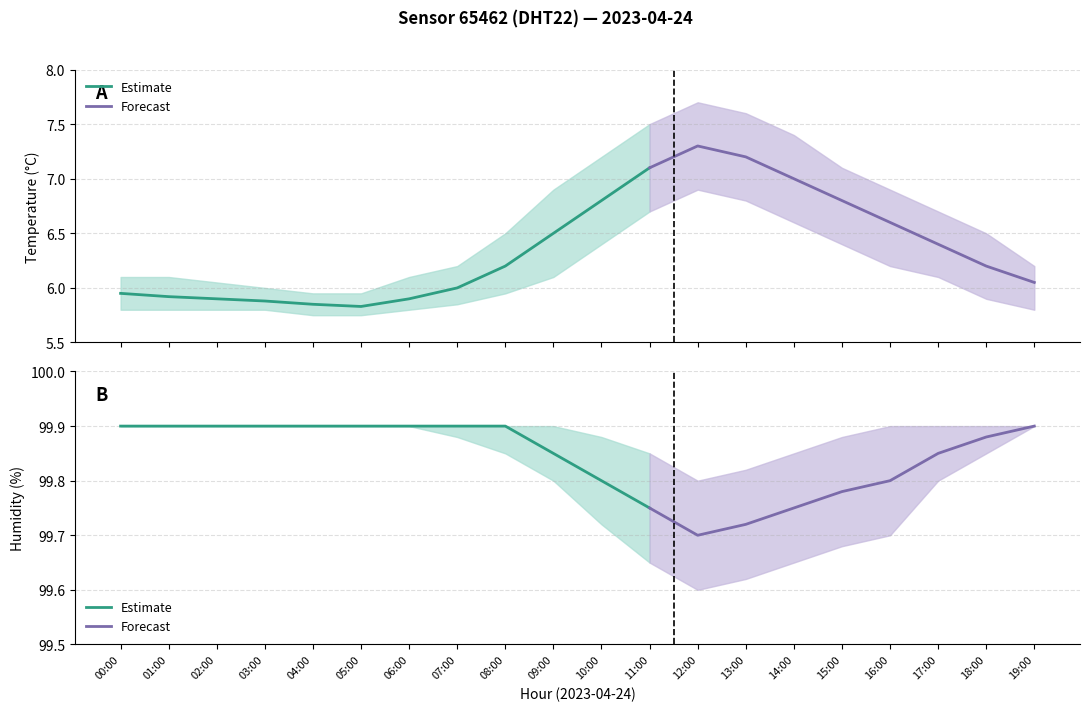

What is the label of the 4th point from the right?

16:00